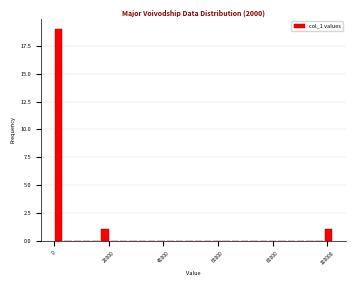

Read against the x-axis, roughly where is the centre of the tallest bar?

2000